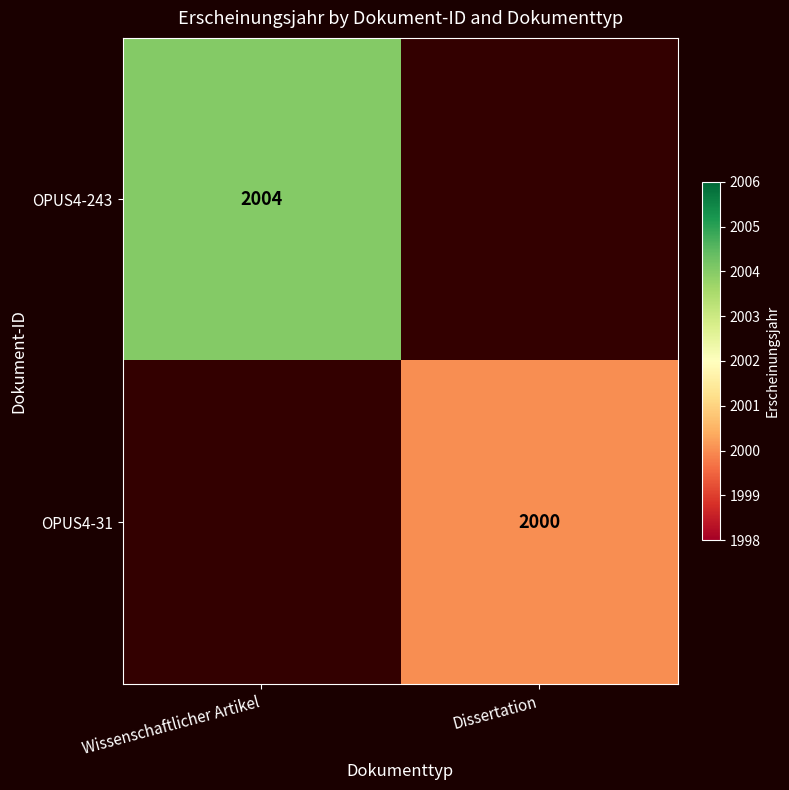

The OPUS4-31 series shows 871 at Dissertation. True or false?

False